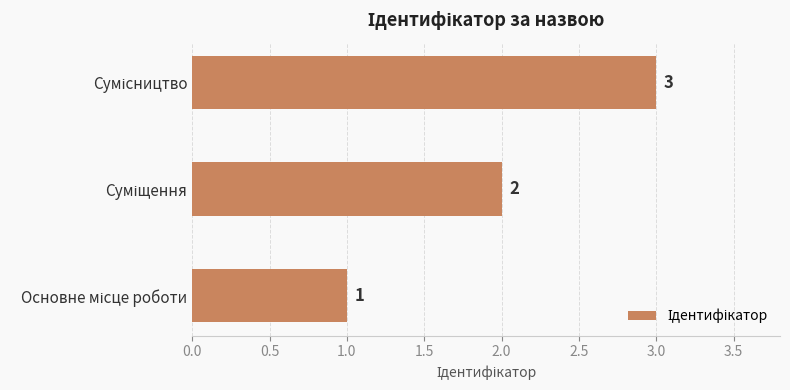

What is the maximum value shown in the chart?

3